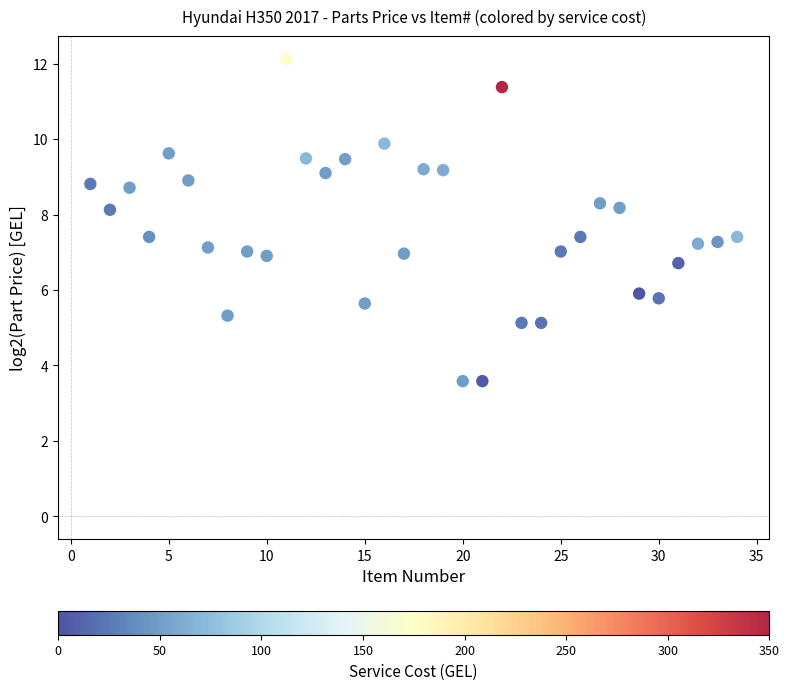

What is the range of Y values (max minus min)?

8.5